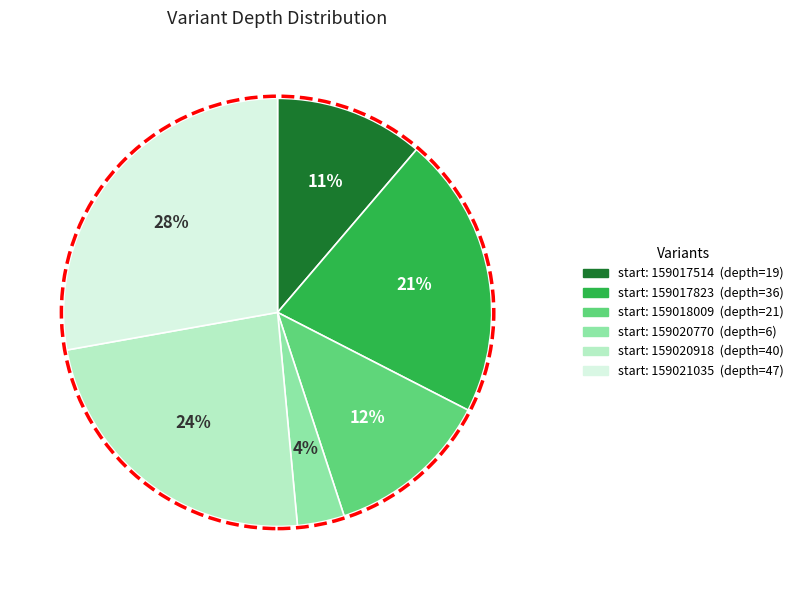

Does any single category account for the majority?

No